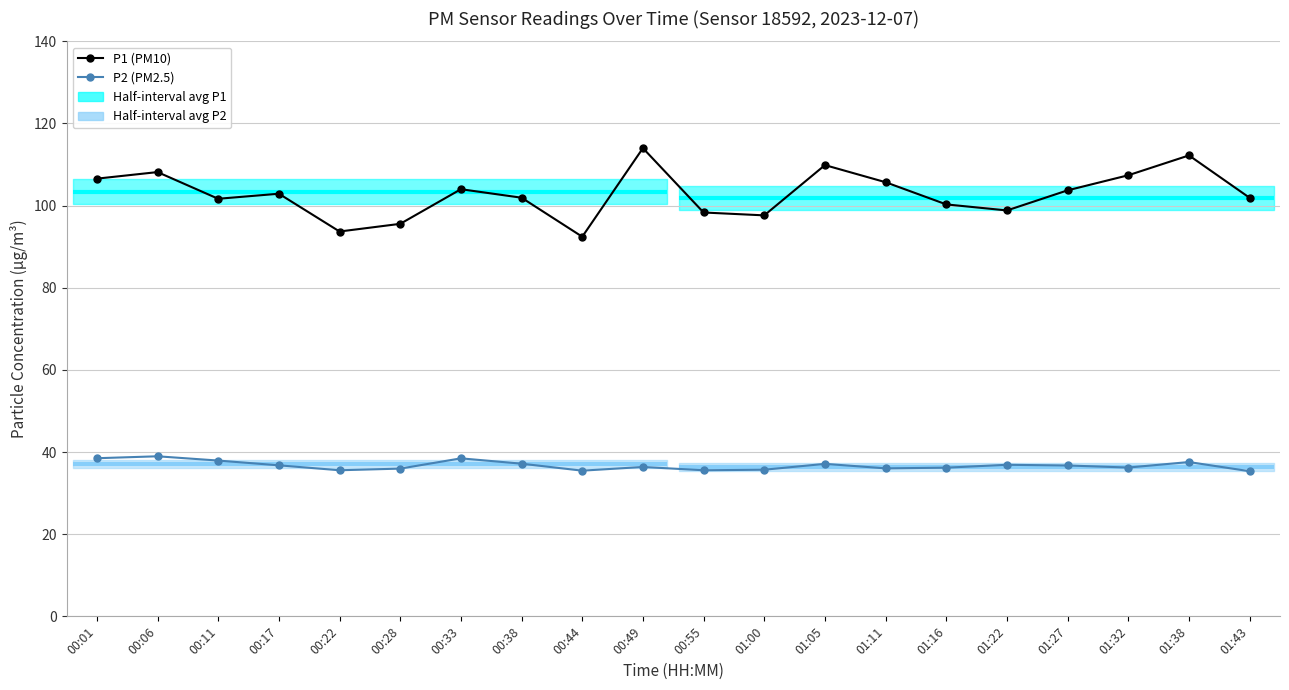

What is the value of the P1 (PM10) point at the 11th from the left?

98.3